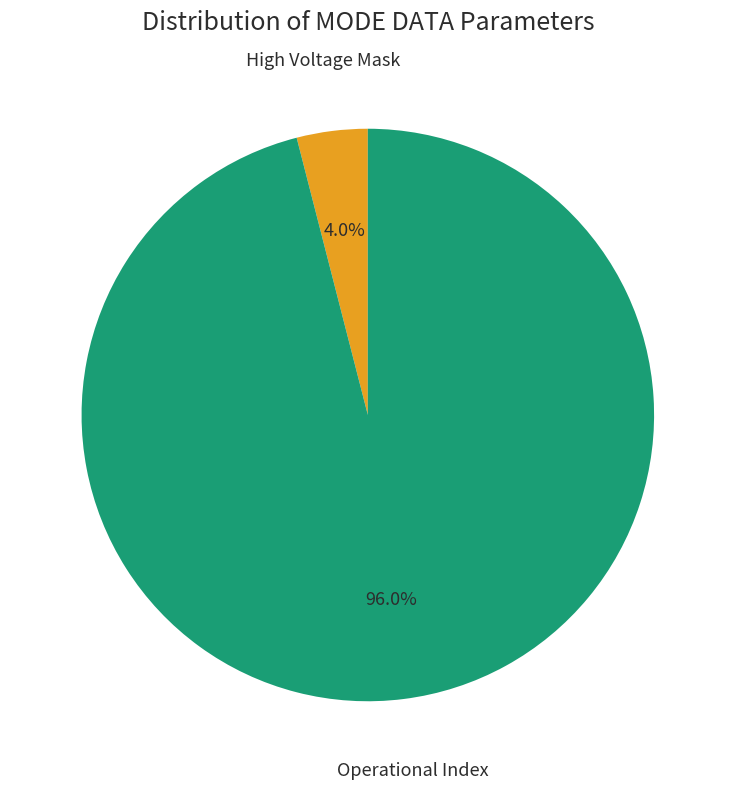

What is the ratio of the value at Operational Index to the value at High Voltage Mask?

24.0